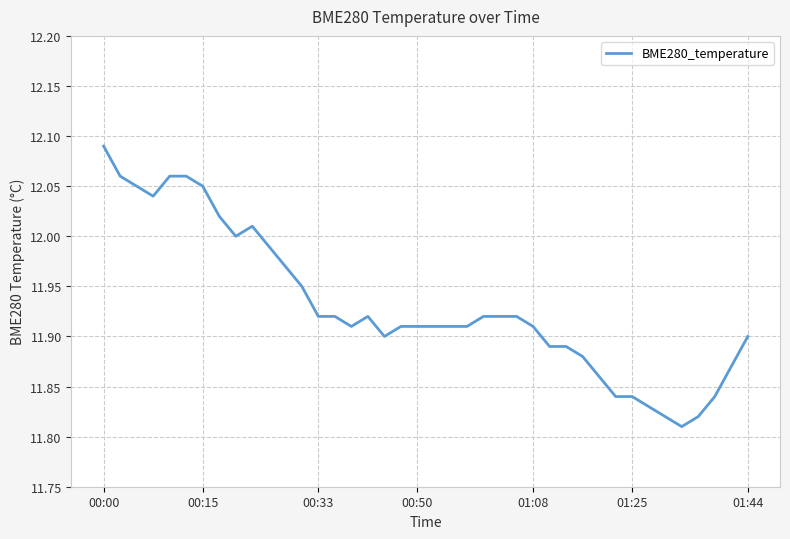

What is the difference between the maximum and minimum values?

0.3